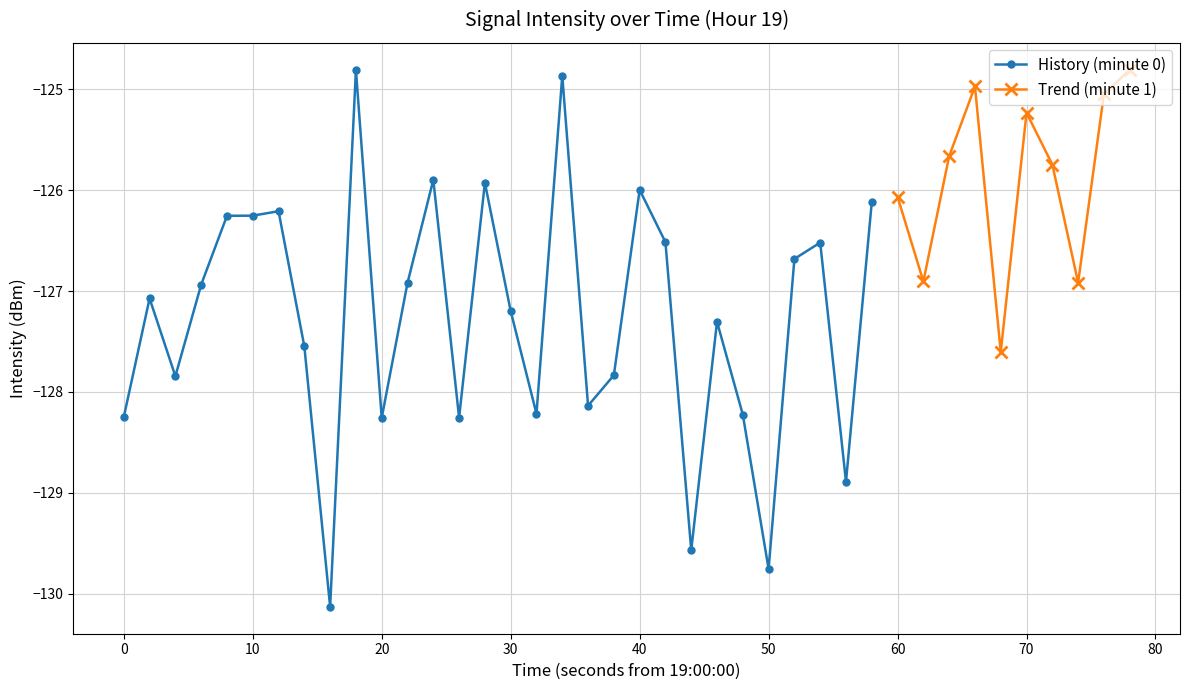

What is the lowest value of the History (minute 0) series?

-130.1